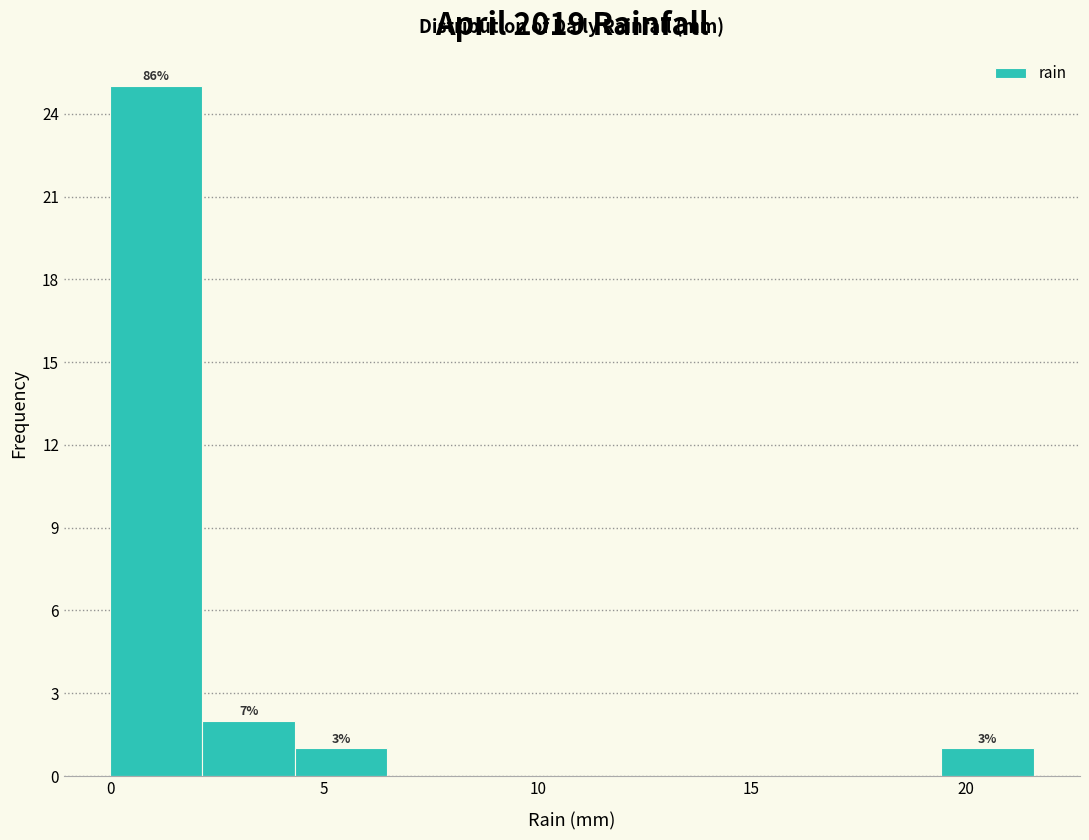

Which range on the x-axis has the tallest bar?

0.0 to 2.0